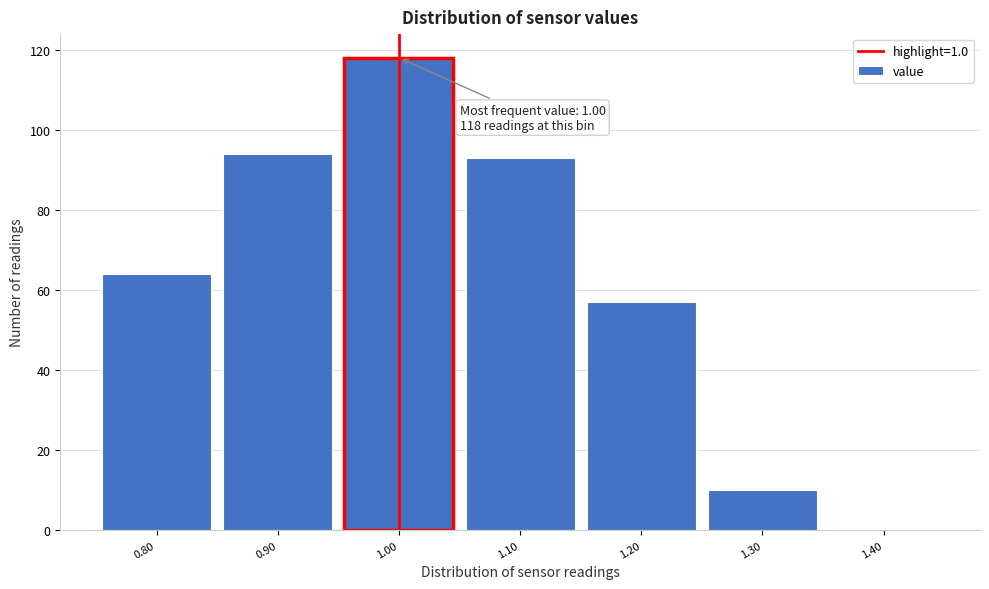

Which range on the x-axis has the tallest bar?

0.95 to 1.05